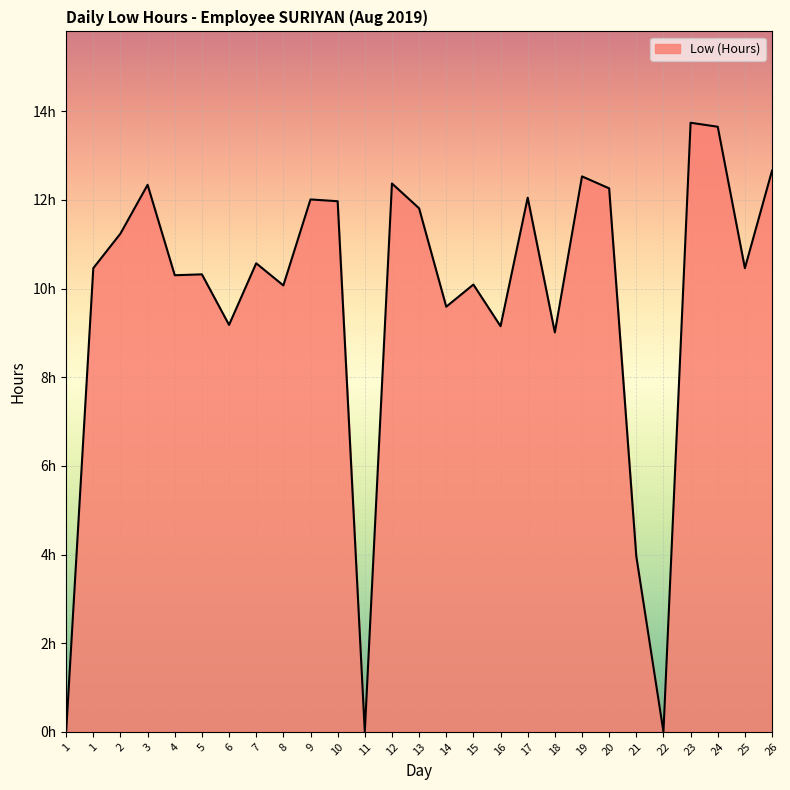

Is it true that the value at 5 is 10.3?

True